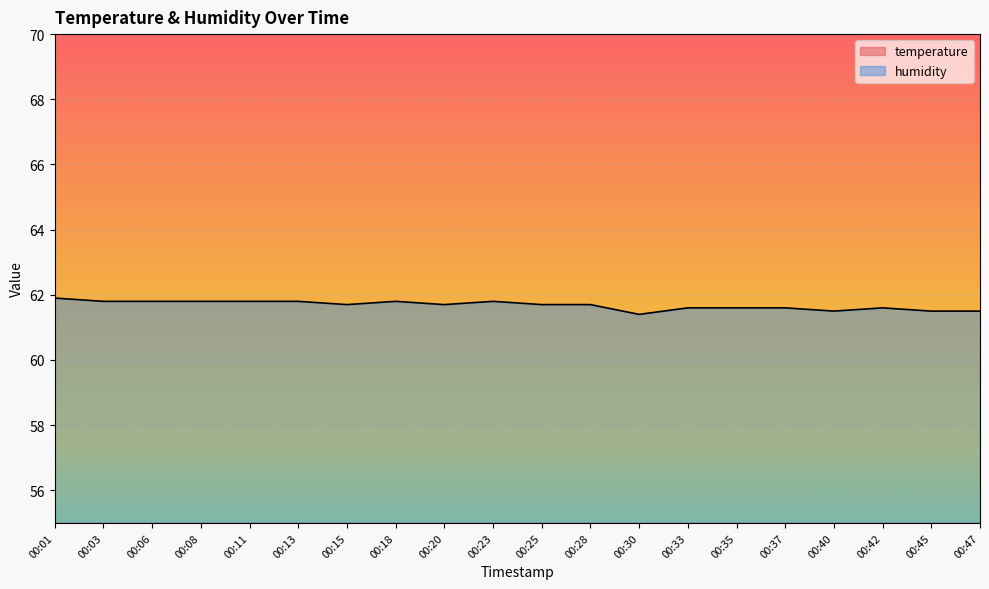

In temperature, how many points are higher than both neighbors (excluding endpoints)?

5